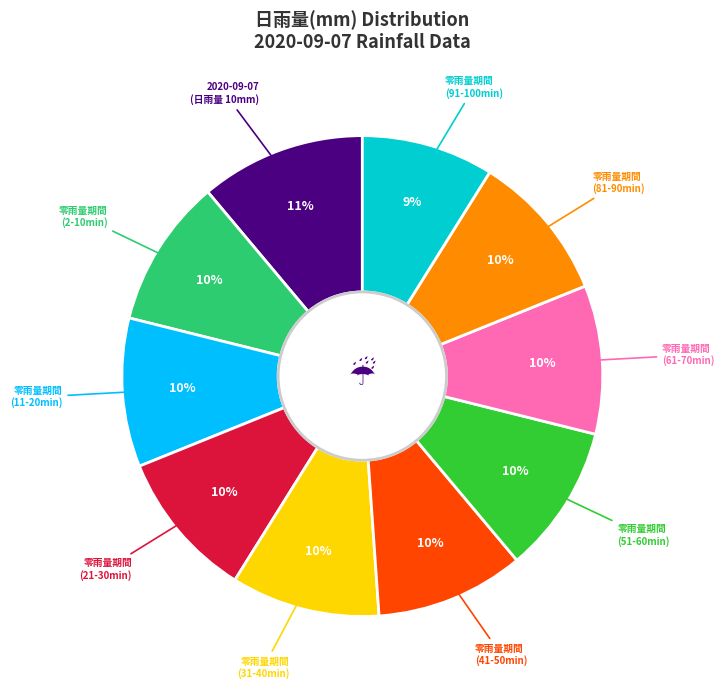

Does any single category account for the majority?

No